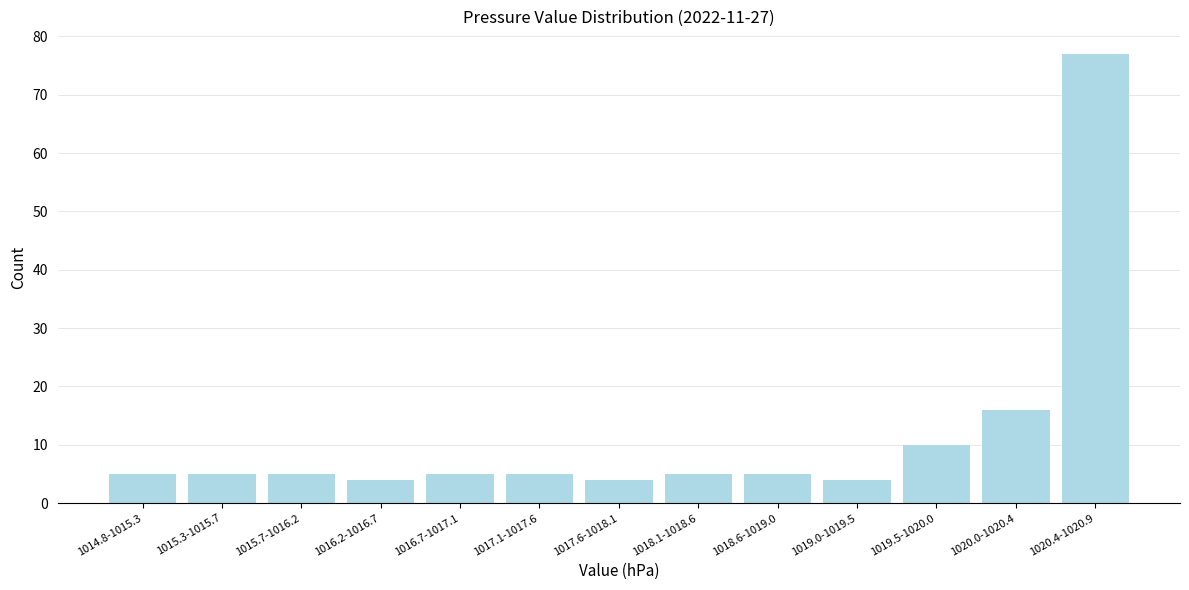

Reading left to right, transcribe all the data shown in this chart.

1014.8-1015.3=5	1015.3-1015.7=5	1015.7-1016.2=5	1016.2-1016.7=4	1016.7-1017.1=5	1017.1-1017.6=5	1017.6-1018.1=4	1018.1-1018.6=5	1018.6-1019.0=5	1019.0-1019.5=4	1019.5-1020.0=10	1020.0-1020.4=16	1020.4-1020.9=77